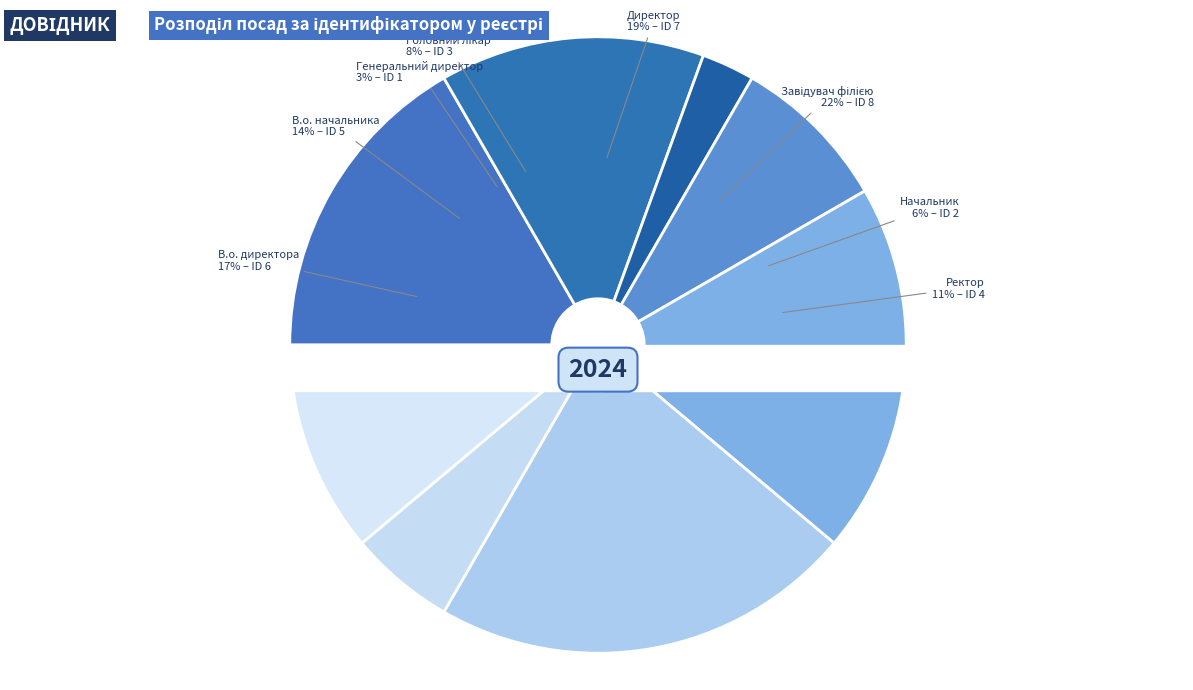

Combined, what portion of the pie is Начальник and В.о. директора?

22.2%